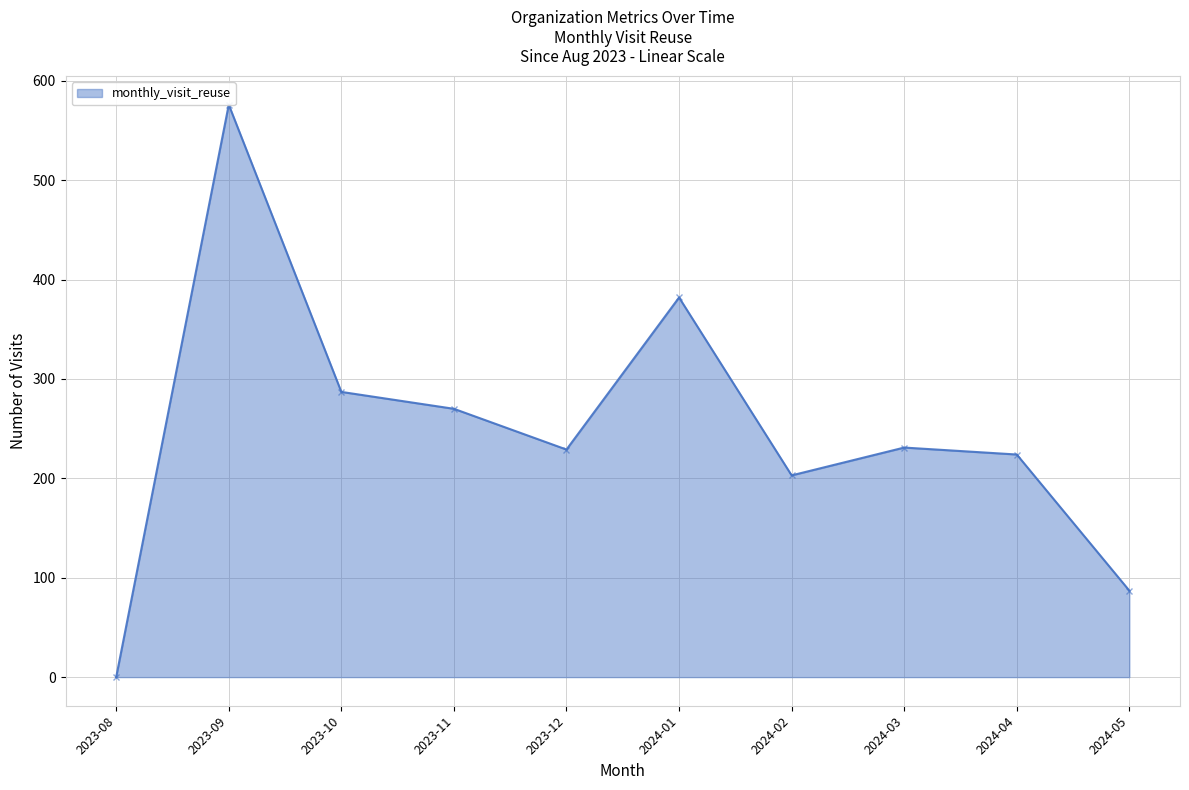

Is it true that the value at 2024-01 is 382?

True